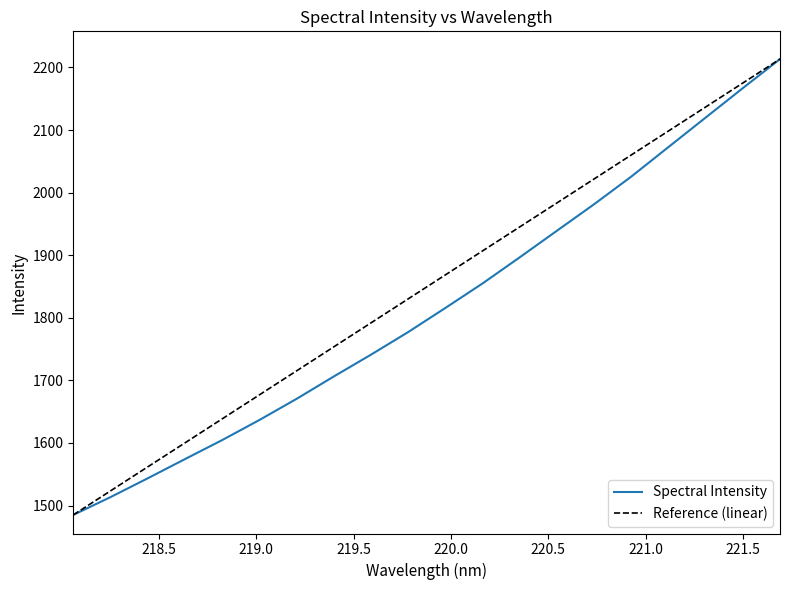

What position from the left is 221.3083?

18